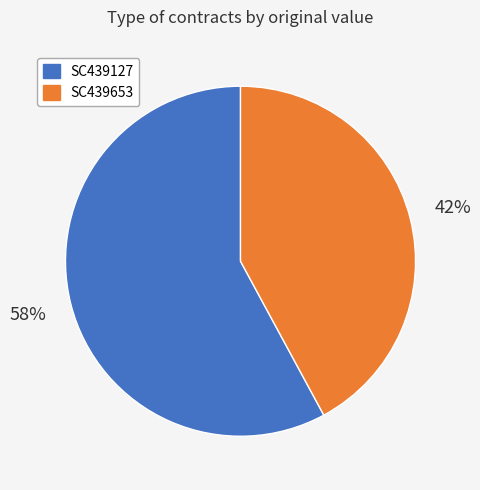

Which category has the biggest portion of the pie?

SC439127